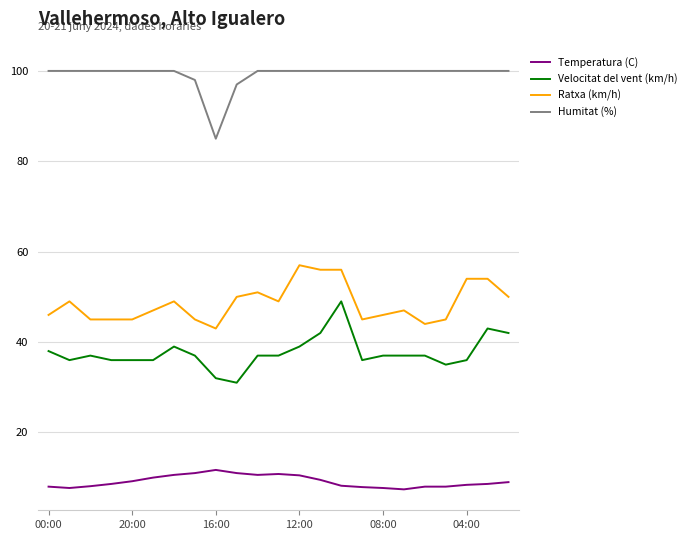

Is this an area chart (filled region under the line)?

No